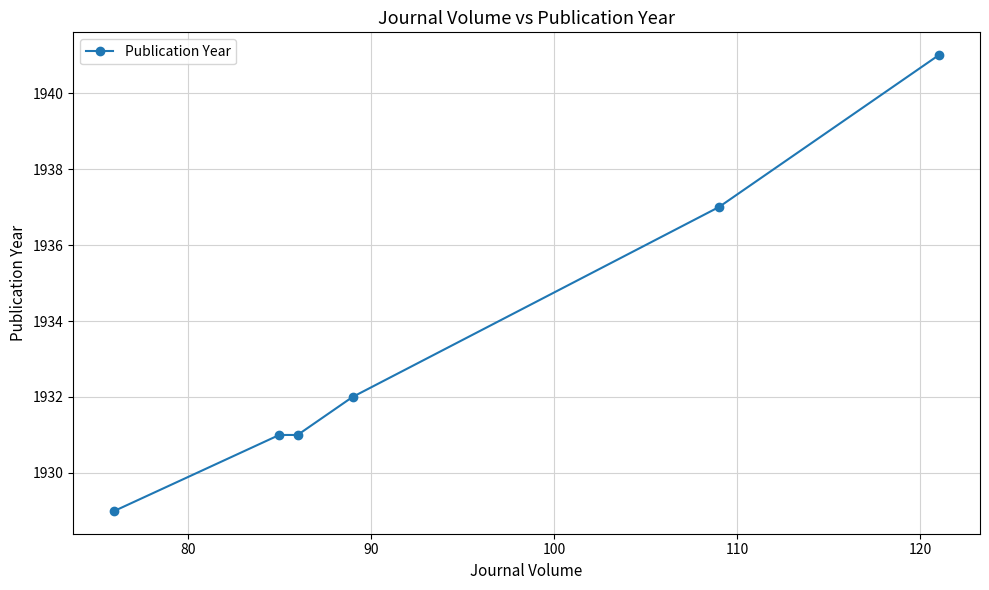

True or false: the data has more than 2 interior local peaks.

False